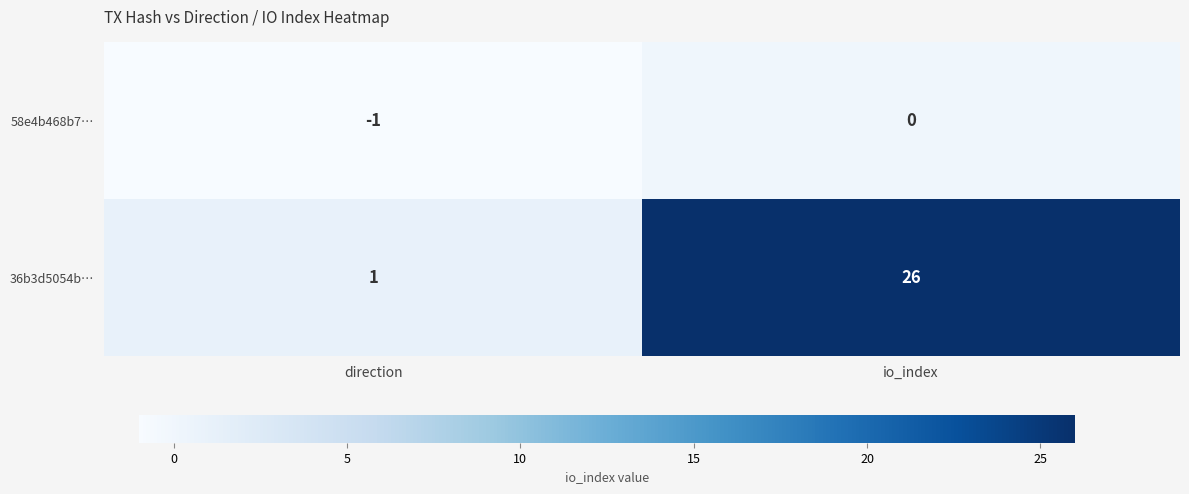

What is the total value across all series at direction?

0